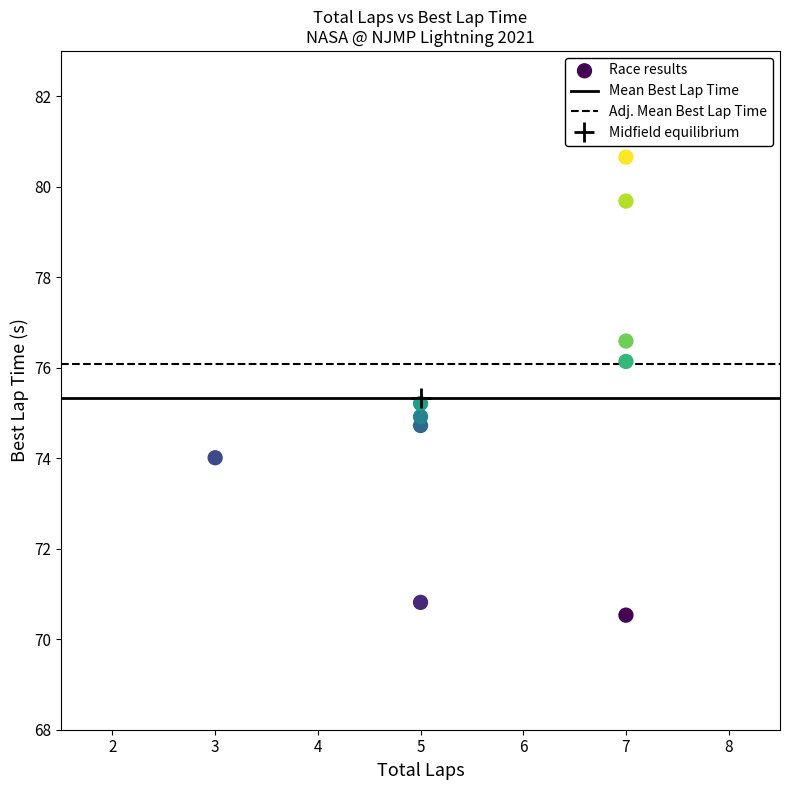

What is the average Y value?

75.3